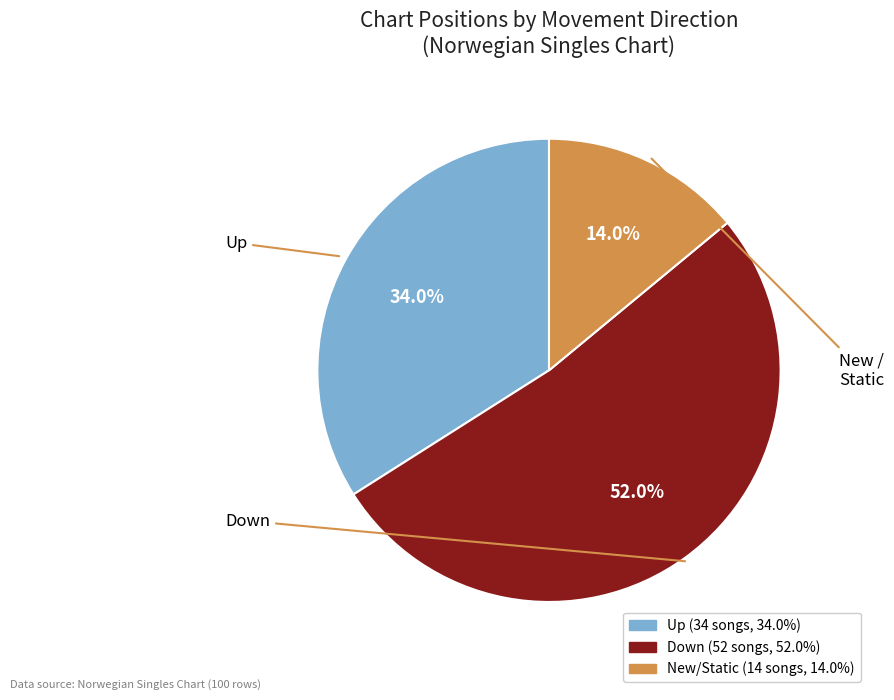

How many segments does this pie chart have?

3